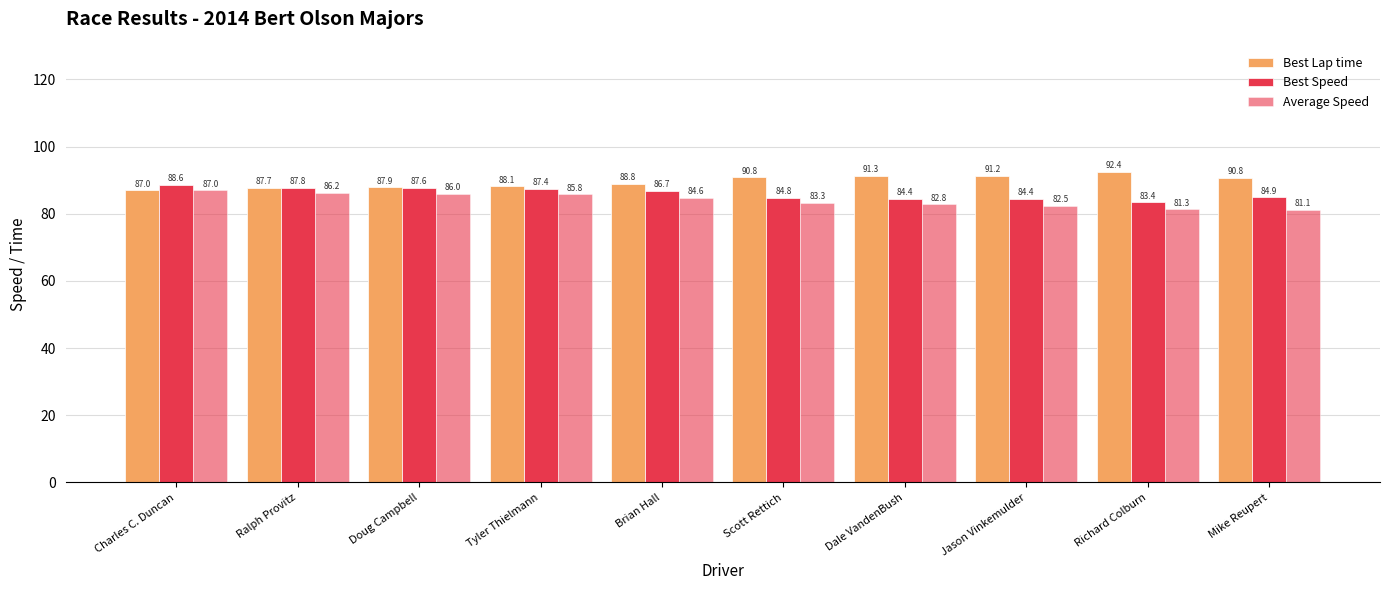

Reading left to right, list all the values displayed in this chart.

Best Lap time: 87.0	87.7	87.9	88.1	88.8	90.8	91.3	91.2	92.4	90.8
Best Speed: 88.6	87.8	87.6	87.4	86.7	84.8	84.4	84.4	83.4	84.9
Average Speed: 87.0	86.2	86.0	85.8	84.6	83.3	82.8	82.5	81.3	81.1